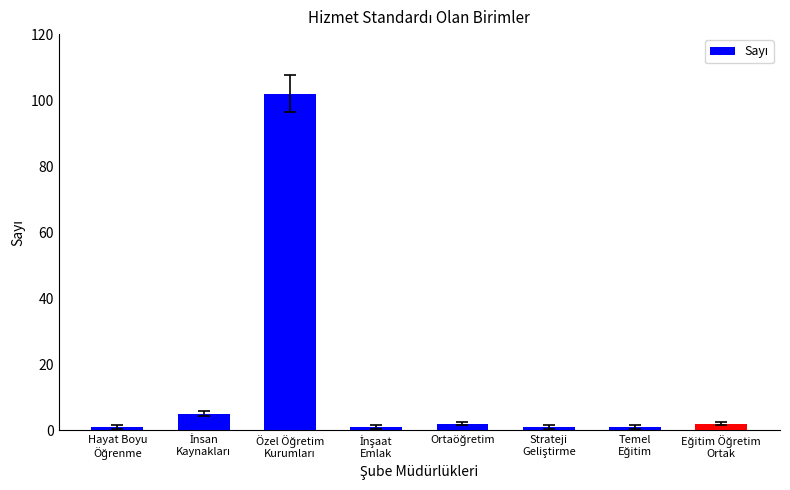

What is the average value?

14